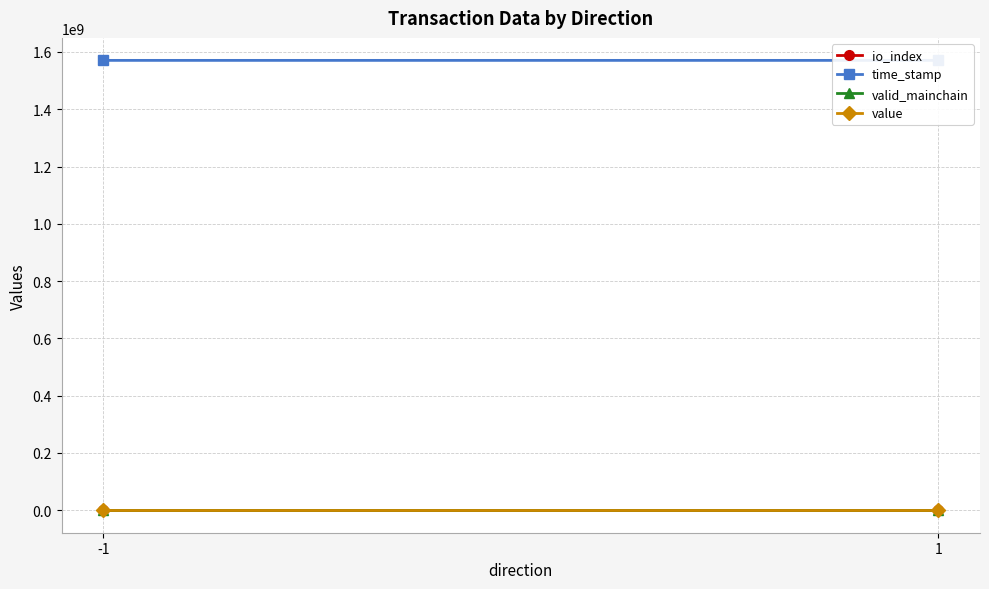

List the series in order of their peak value, lowest first.

value, valid_mainchain, io_index, time_stamp